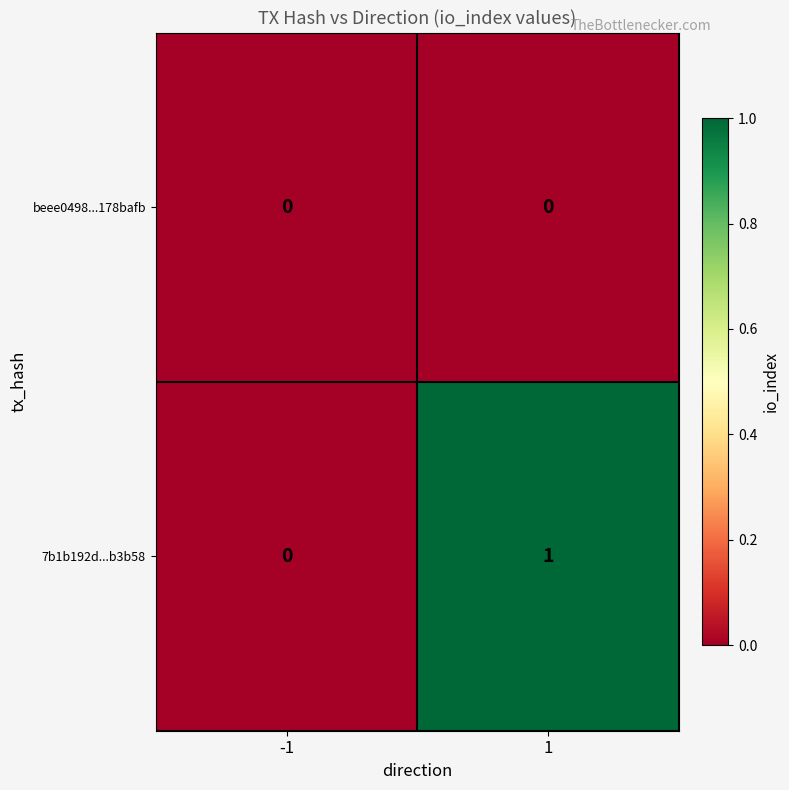

What is the difference between the highest and lowest values at 1?

1